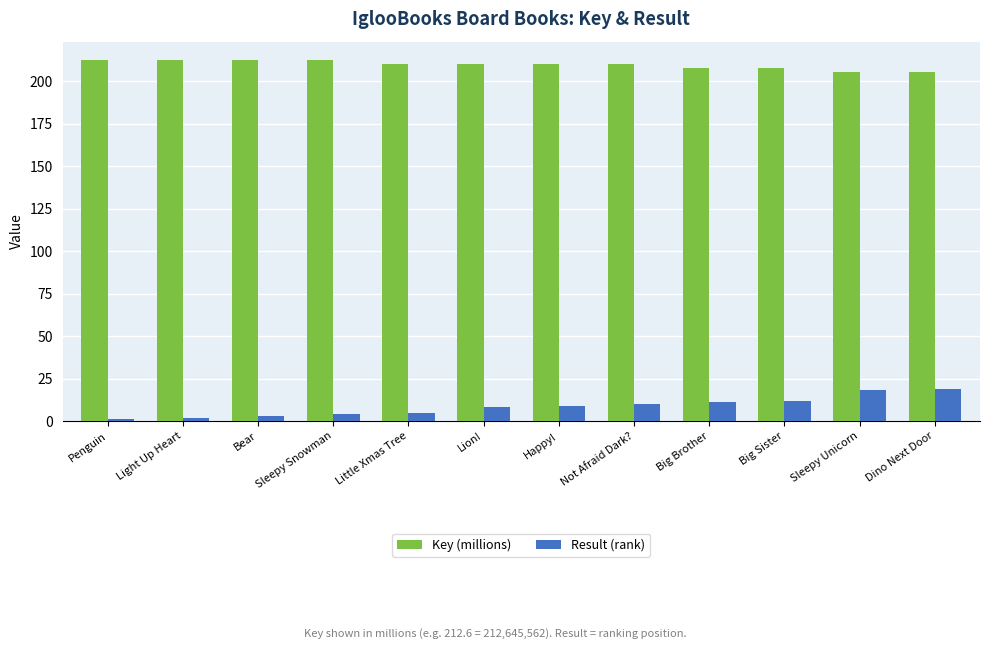

Which series changed the most between Bear and Big Sister?

Result (rank)